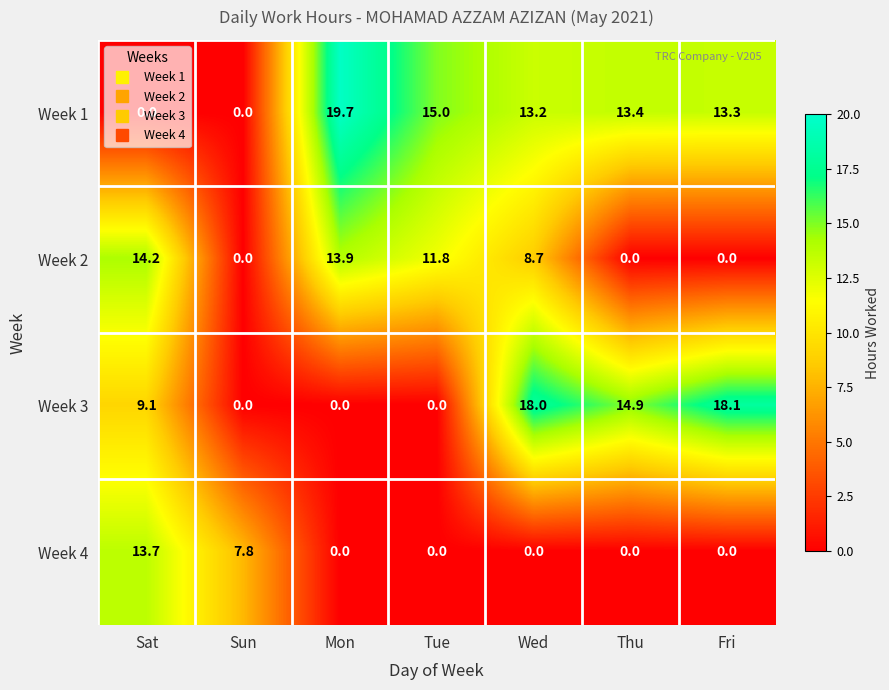

What value does the Week 1 series have at Thu?

13.4